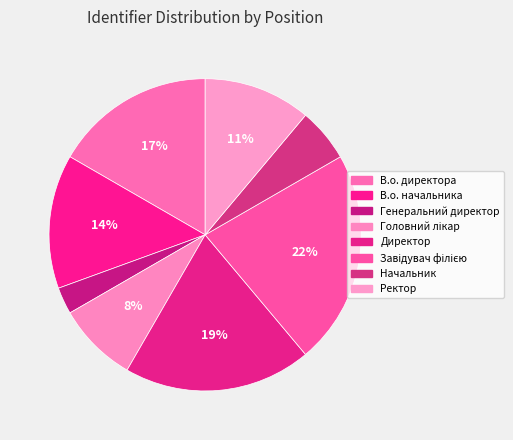

To the nearest percent, what is the difference between the largest and smallest slice percentages?

19%